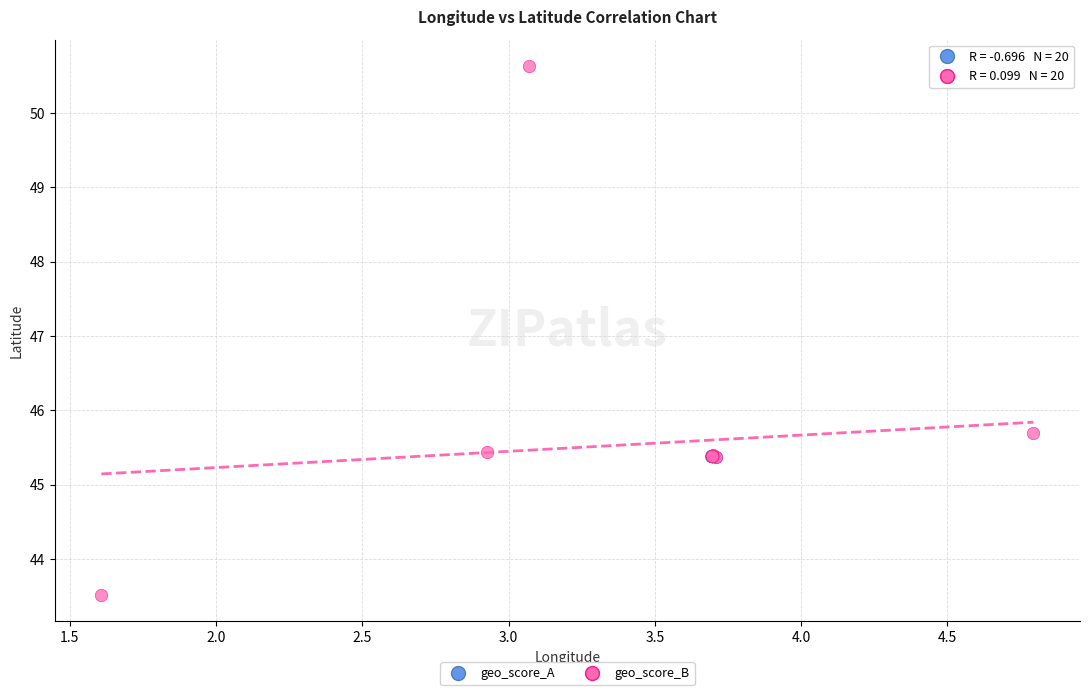

Which series contains the lowest Y value?

geo_score_B